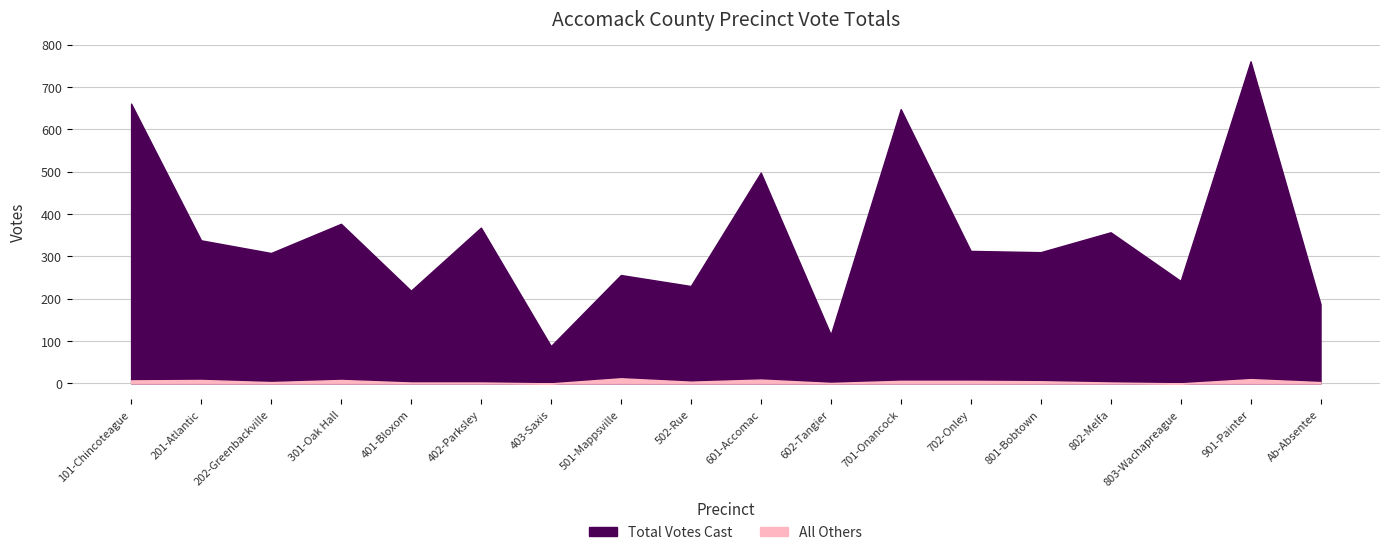

What position from the left is 901-Painter?

17